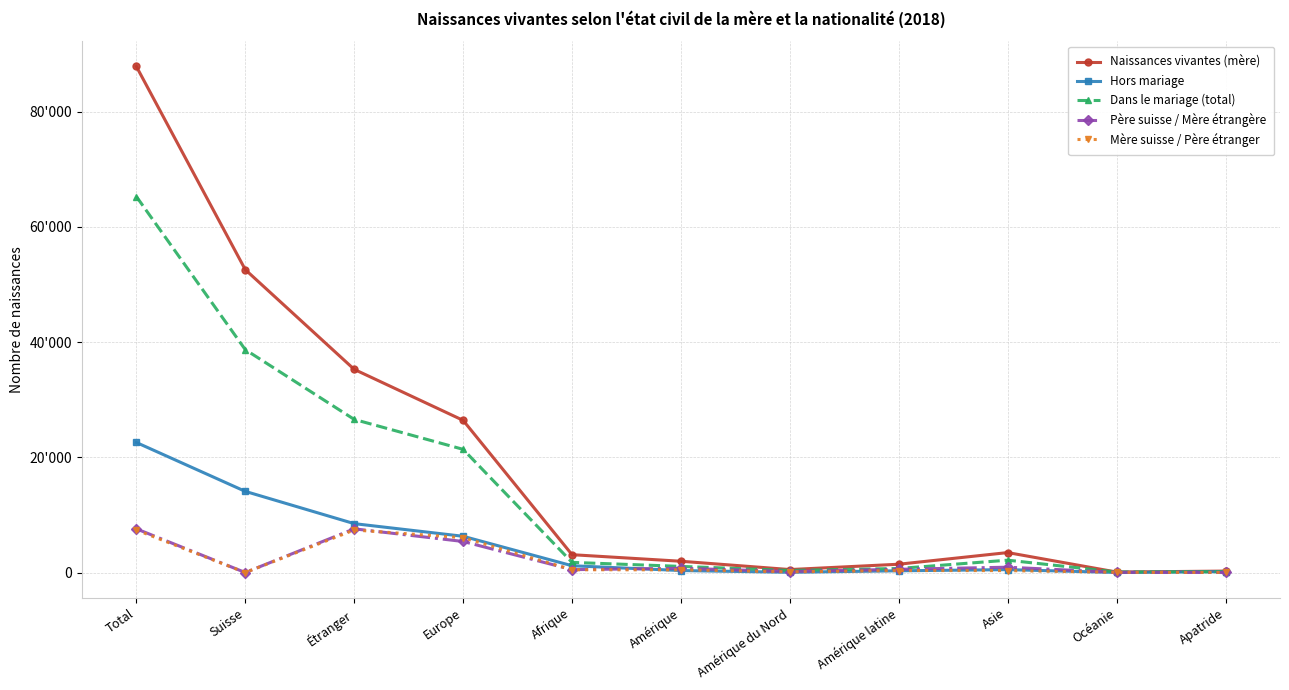

How many interior local peaks does the Mère suisse / Père étranger series have?

2